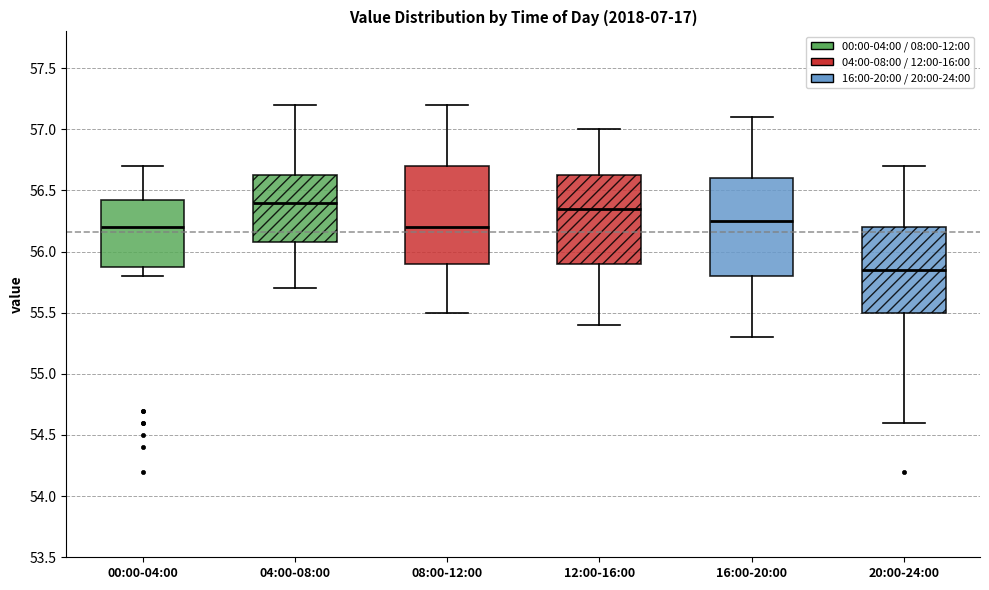

Reading left to right, read every box against the y-axis: the position of its median line, the range the box covers, and the ends of its whiskers. The values are not printed on the chart, so give them approximately, as read against the axis.

00:00-04:00: median 56.20, box 55.90 to 56.45, whiskers 55.80 to 56.70
04:00-08:00: median 56.40, box 56.10 to 56.65, whiskers 55.70 to 57.20
08:00-12:00: median 56.20, box 55.90 to 56.70, whiskers 55.50 to 57.20
12:00-16:00: median 56.35, box 55.90 to 56.65, whiskers 55.40 to 57.00
16:00-20:00: median 56.25, box 55.80 to 56.60, whiskers 55.30 to 57.10
20:00-24:00: median 55.85, box 55.50 to 56.20, whiskers 54.60 to 56.70